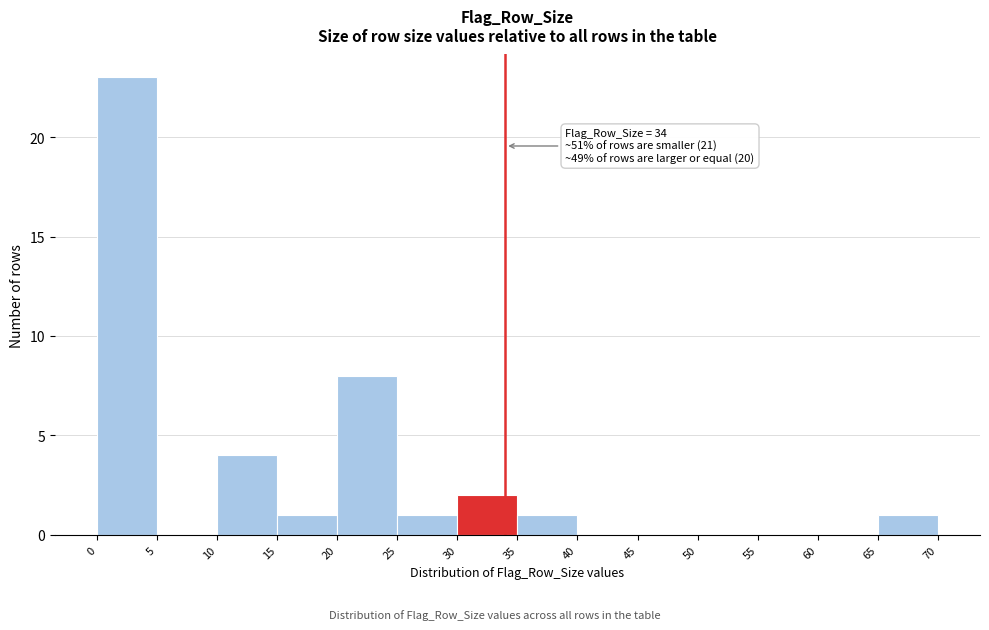

Over which range of the x-axis is the bar tallest?

0 to 5